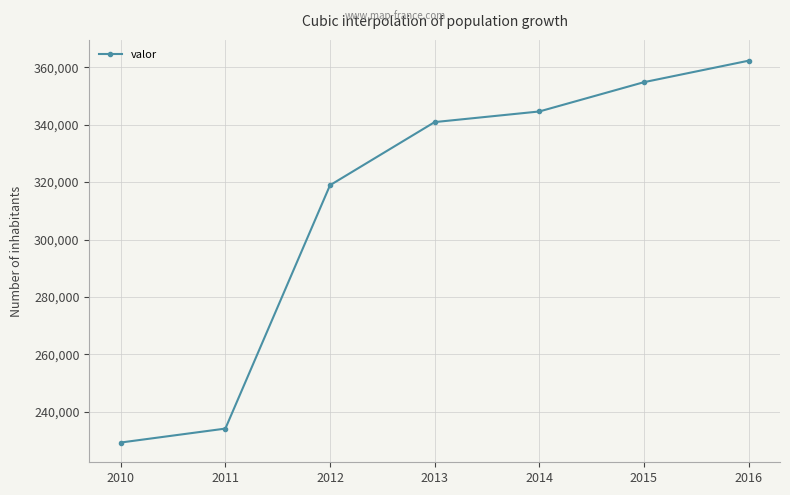

How many values are below 340909?

3